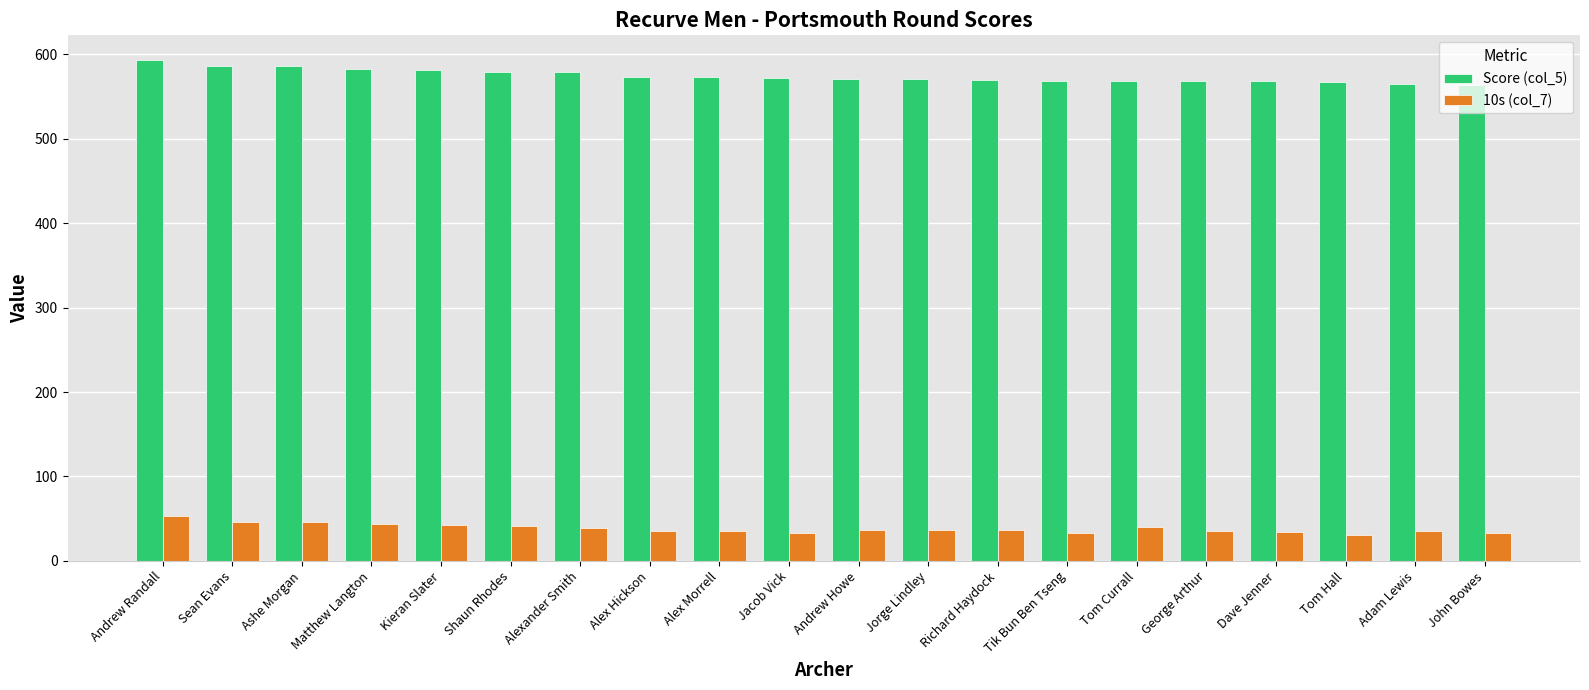

The Score (col_5) series shows 586 at Ashe Morgan. True or false?

True